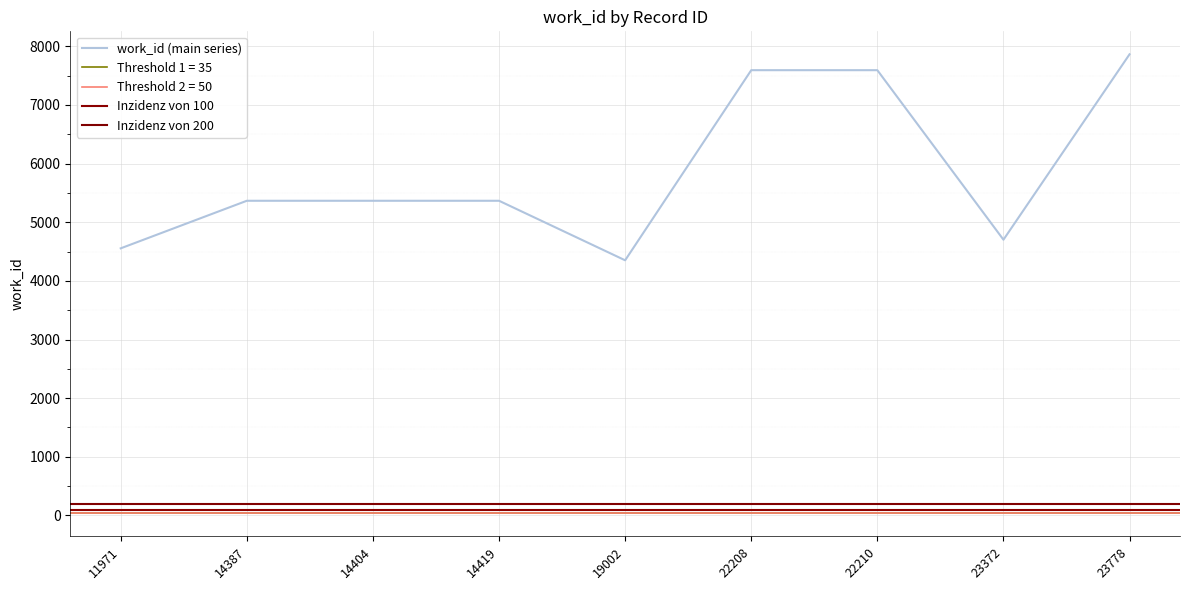

Reading right to left, transcribe all the data shown in this chart.

23778=7864	23372=4702	22210=7593	22208=7593	19002=4351	14419=5366	14404=5366	14387=5366	11971=4555